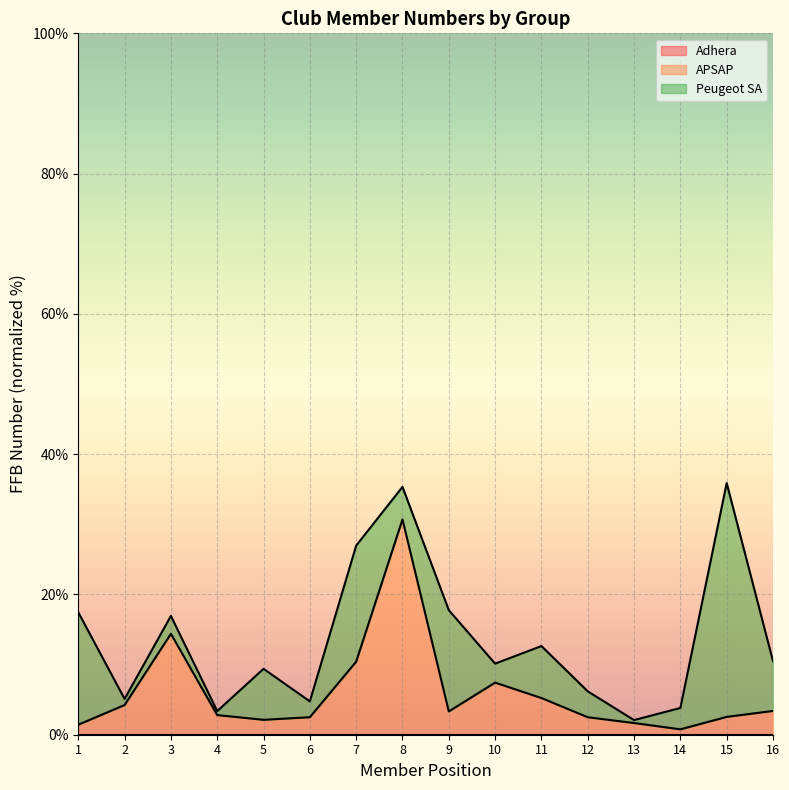

At which category does the chart reach its minimum across all series?

1